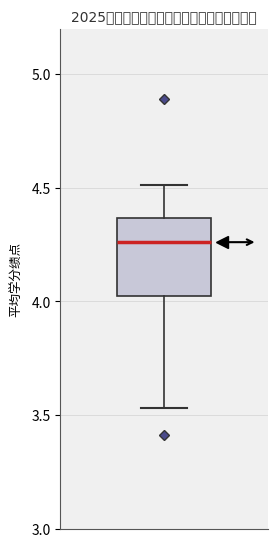

Read this box plot against the y-axis: the position of the median line, the range covered by the box, and the ends of both whiskers. The values are not printed on the chart, so give them approximately, as read against the axis.

median 4.25, box 4.05 to 4.35, whiskers 3.55 to 4.50